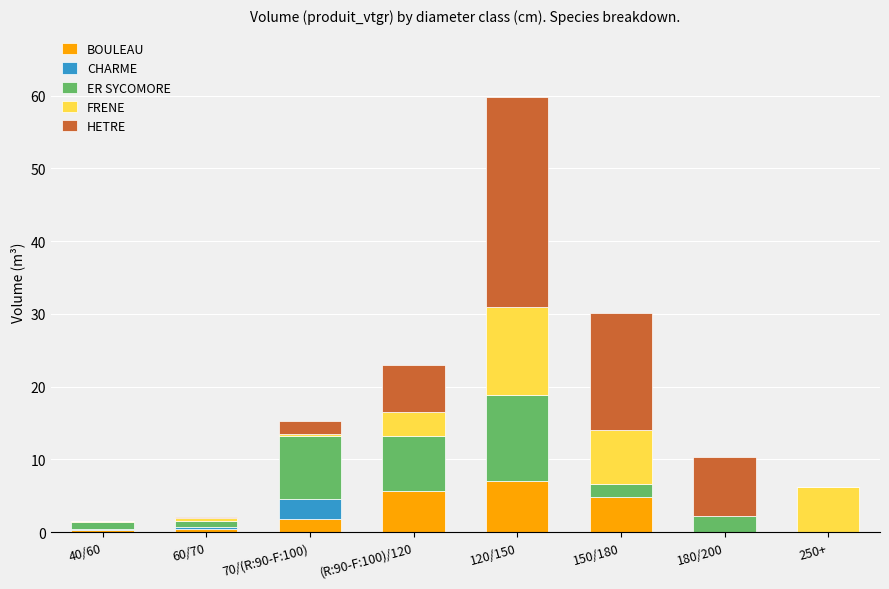

What is the maximum value for BOULEAU?

7.0